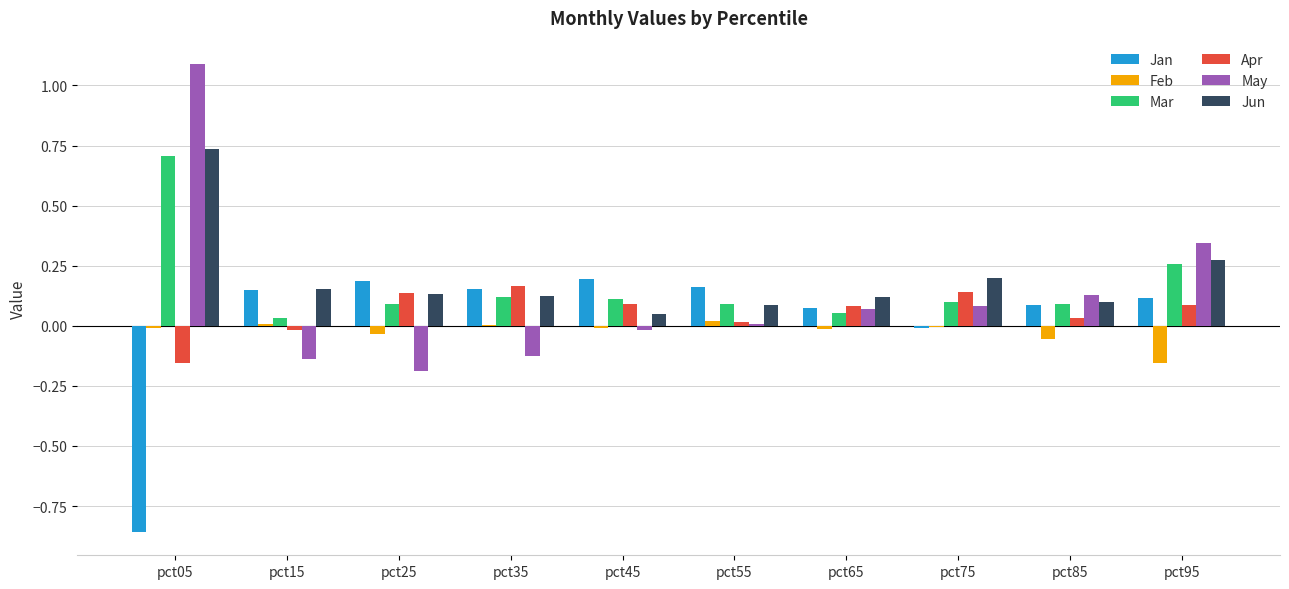

At which category is the sum across all series the highest?

pct05